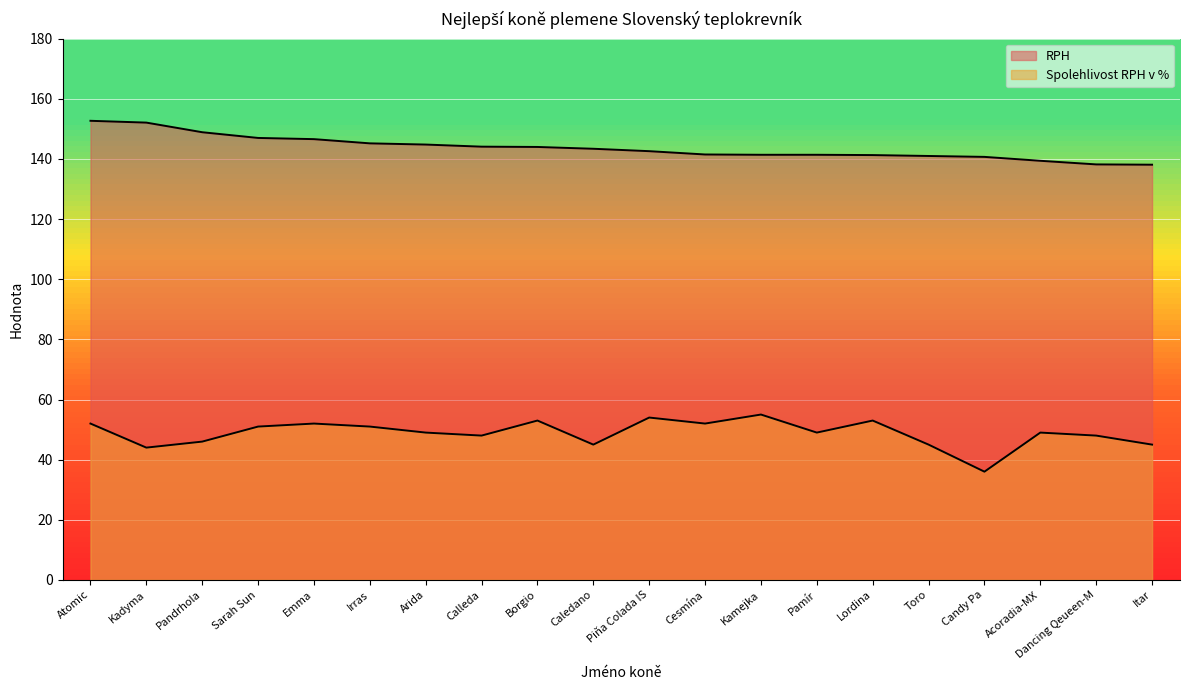

How many lines are shown in the chart?

2